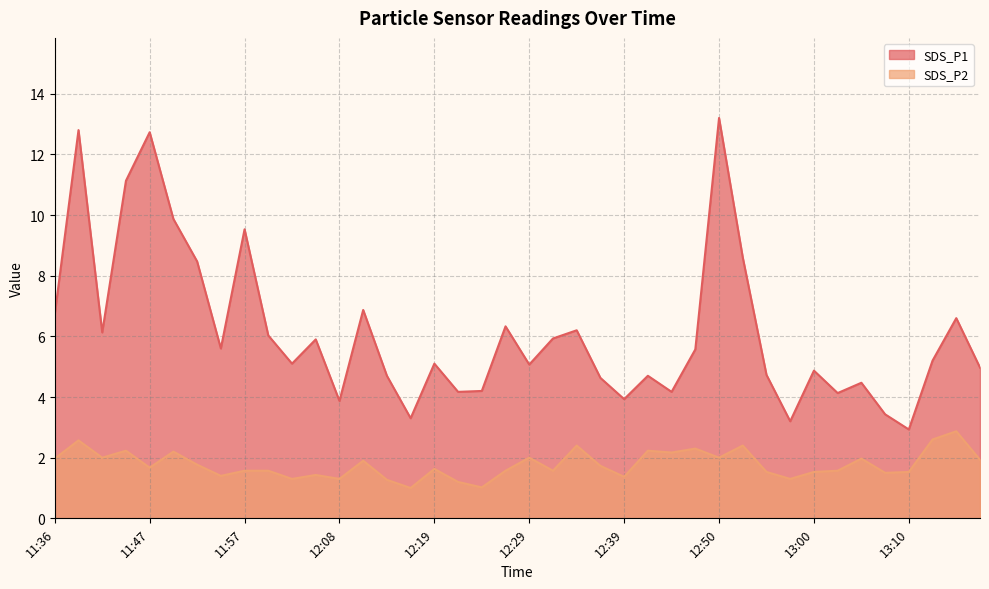

What is the difference between the maximum and second lowest values in the SDS_P2 series?

1.9